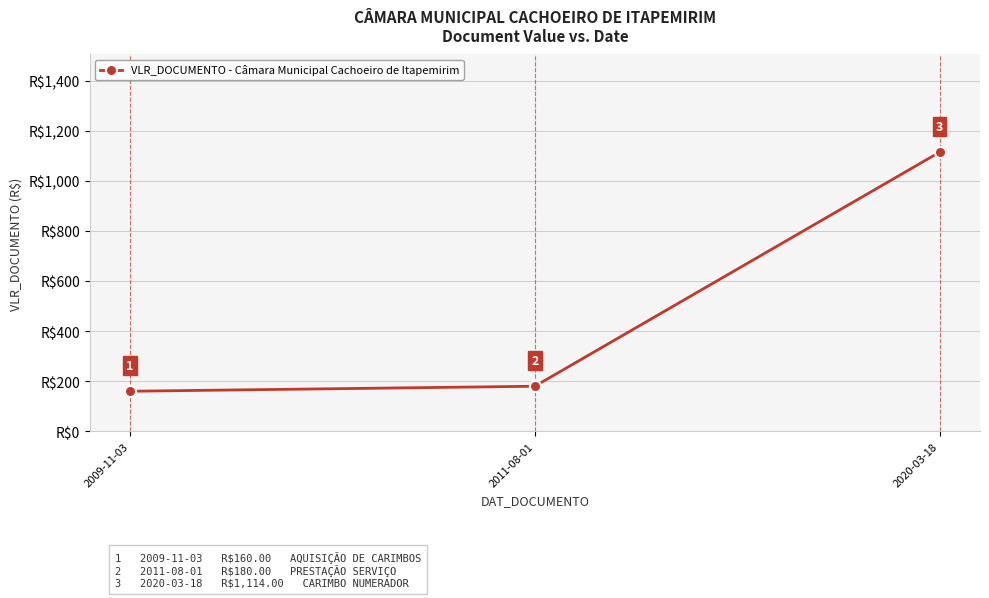

List the labels in order of value, largest first.

2020-03-18, 2011-08-01, 2009-11-03